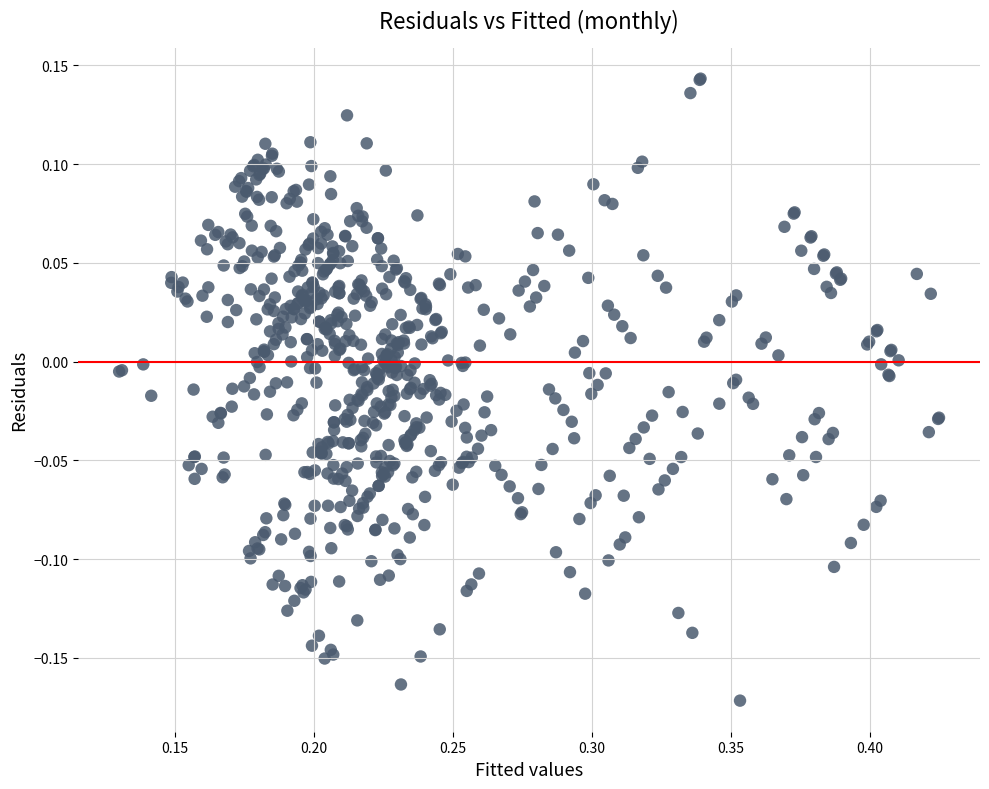

What is the range of Y values (max minus min)?

0.3